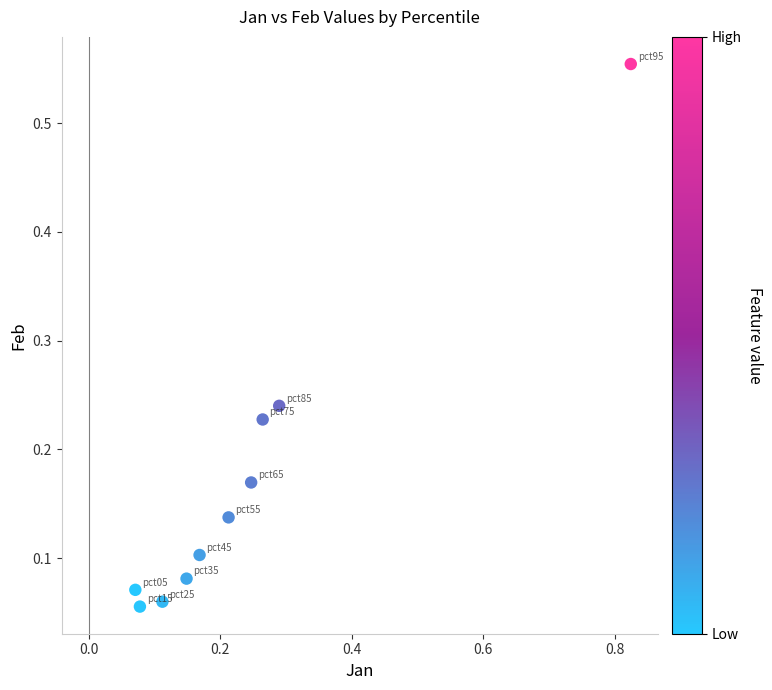

What is the range of X values (max minus min)?

0.8